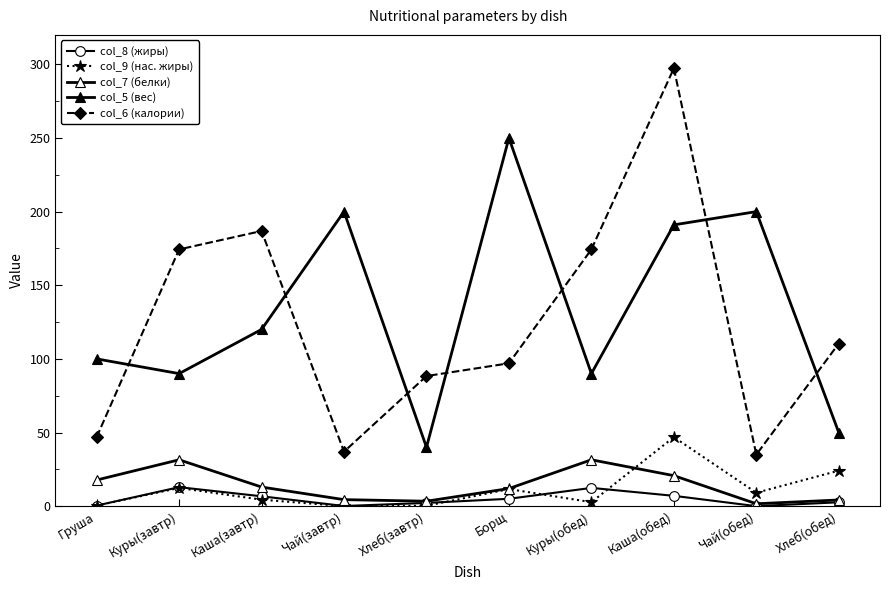

Count the number of data series in this chart.

5